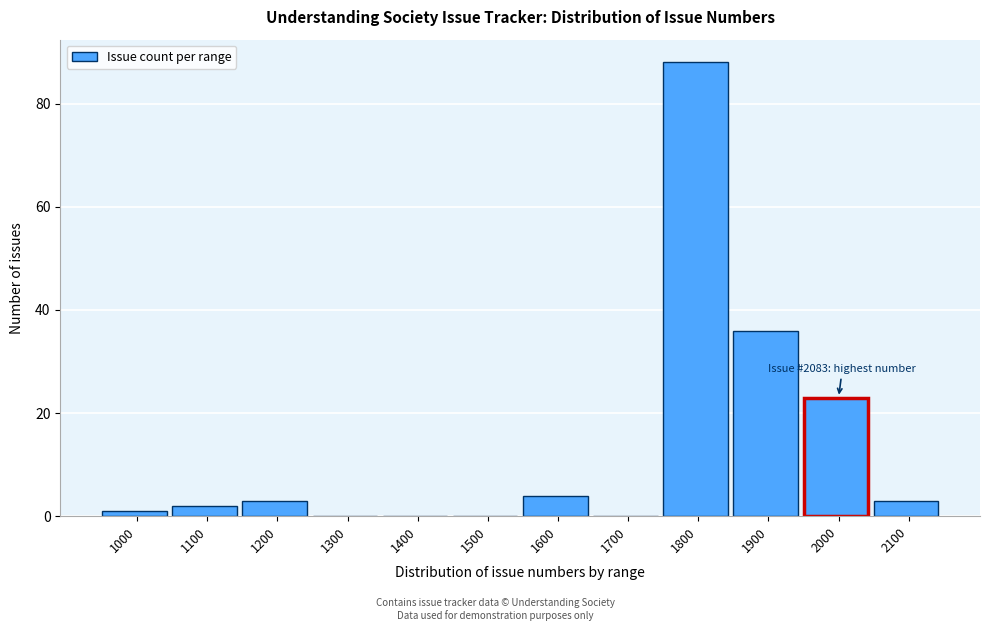

Reading left to right, what are all the values shown in this chart?

1000=1	1100=2	1200=3	1300=0	1400=0	1500=0	1600=4	1700=0	1800=88	1900=36	2000=23	2100=3